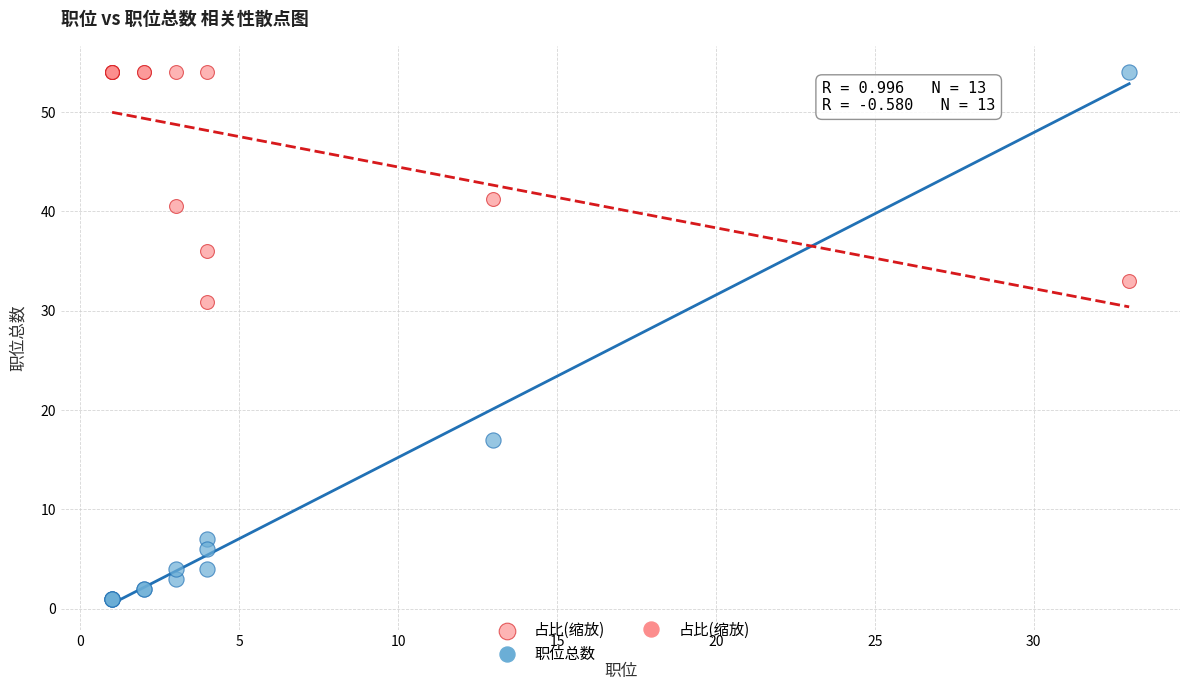

Across all series, what Y value is closest to 27?

30.9